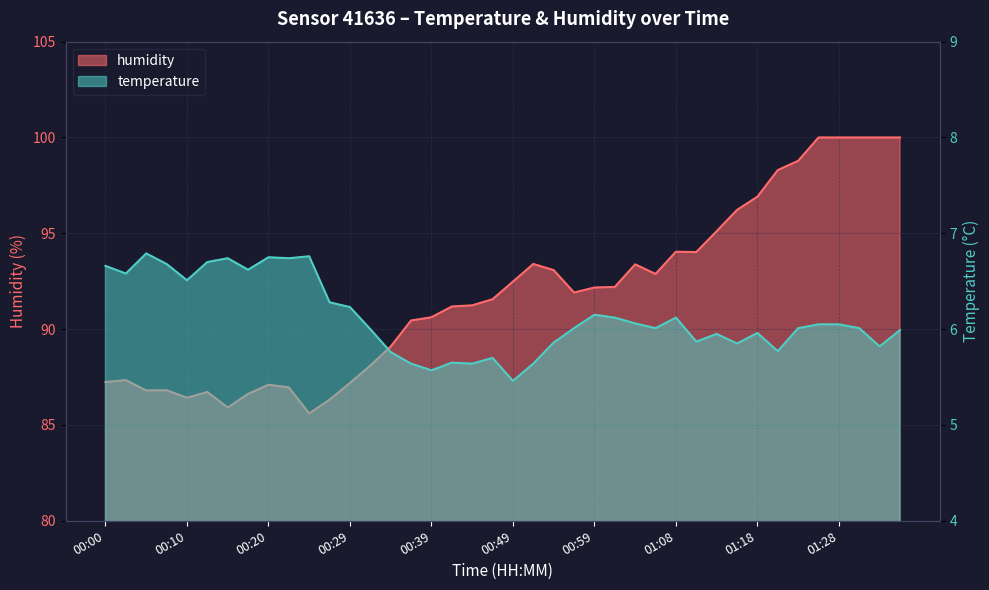

Reading left to right, transcribe all the data shown in this chart.

temperature: 6.7	6.6	6.8	6.7	6.5	6.7	6.7	6.6	6.8	6.7	6.8	6.3	6.2	6.0	5.8	5.6	5.6	5.7	5.6	5.7	5.5	5.6	5.9	6.0	6.2	6.1	6.1	6.0	6.1	5.9	6.0	5.8	6.0	5.8	6.0	6.0	6.0	6.0	5.8	6.0
humidity: 87.2	87.3	86.8	86.8	86.4	86.7	85.9	86.6	87.1	87.0	85.6	86.3	87.2	88.1	89.1	90.5	90.6	91.2	91.2	91.6	92.5	93.4	93.1	91.9	92.2	92.2	93.4	92.9	94.0	94.0	95.1	96.2	96.9	98.3	98.8	100.0	100.0	100.0	100.0	100.0